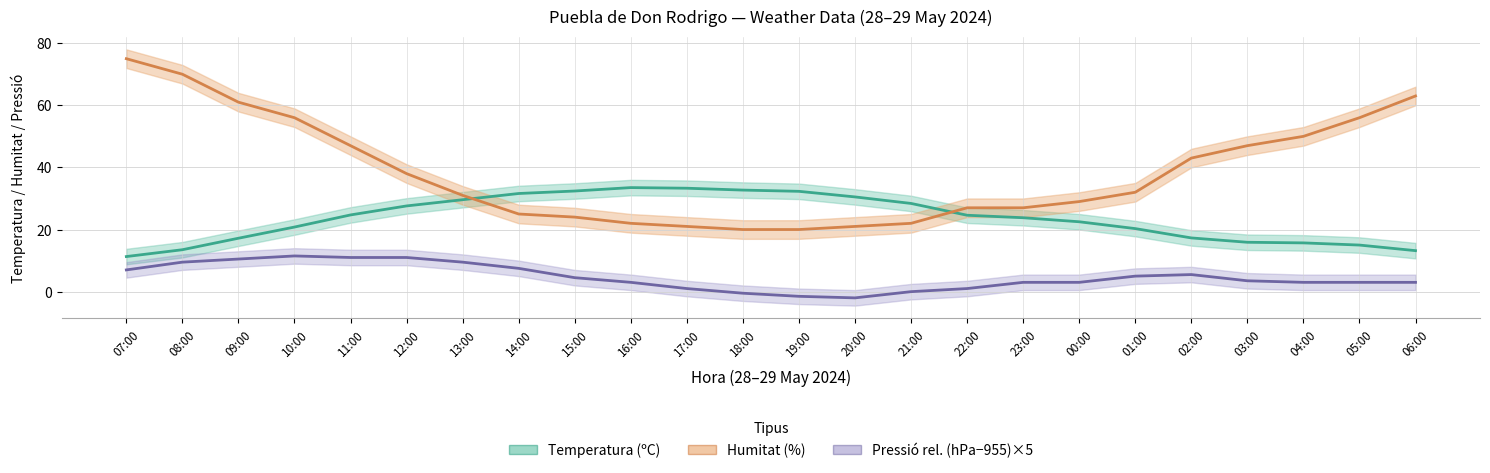

What is the label of the 7th point from the left?

13:00